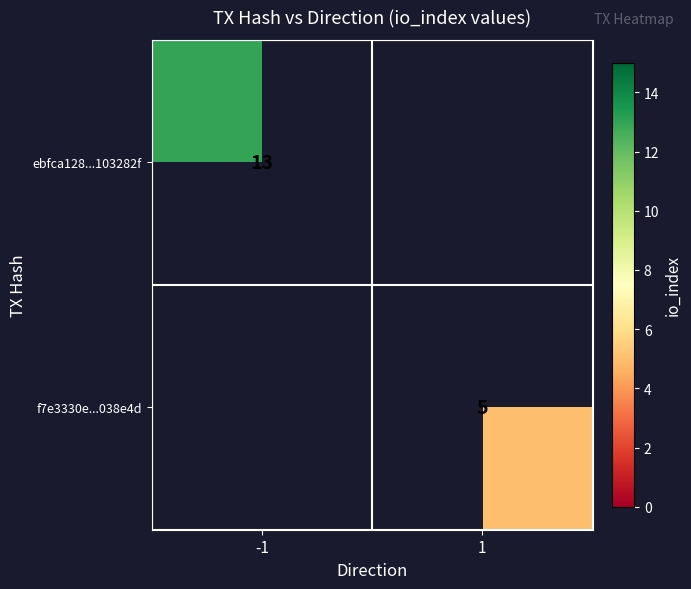

The value of ebfca128...103282f at -1 is 5. True or false?

False